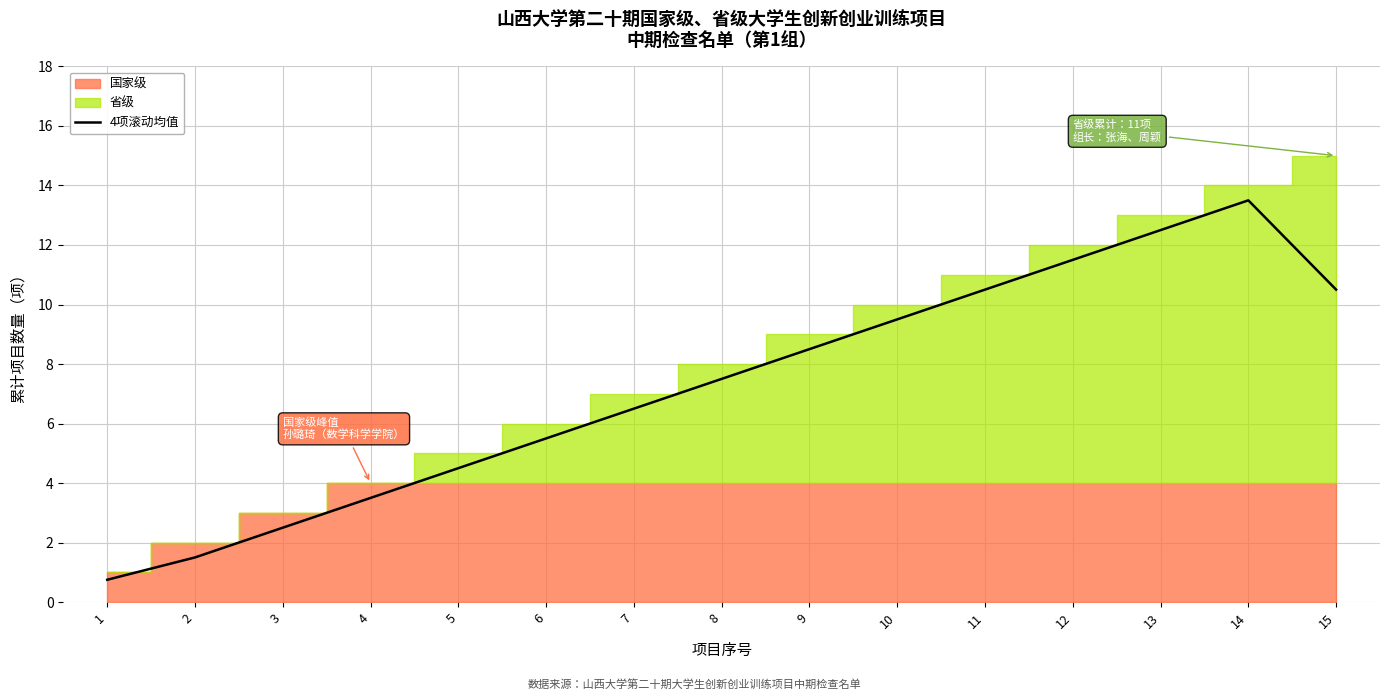

How many data points are less than 7?

7